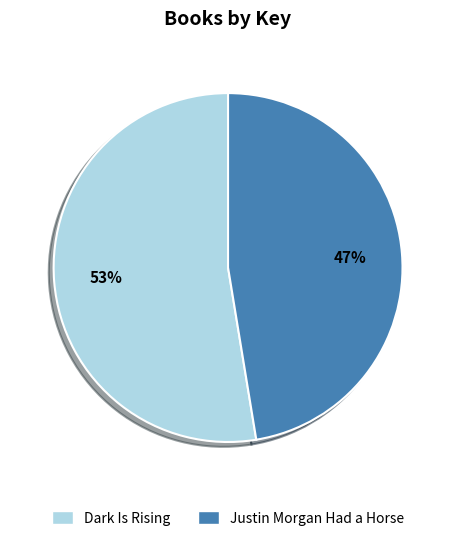

Between Dark Is Rising and Justin Morgan Had a Horse, which is larger?

Dark Is Rising